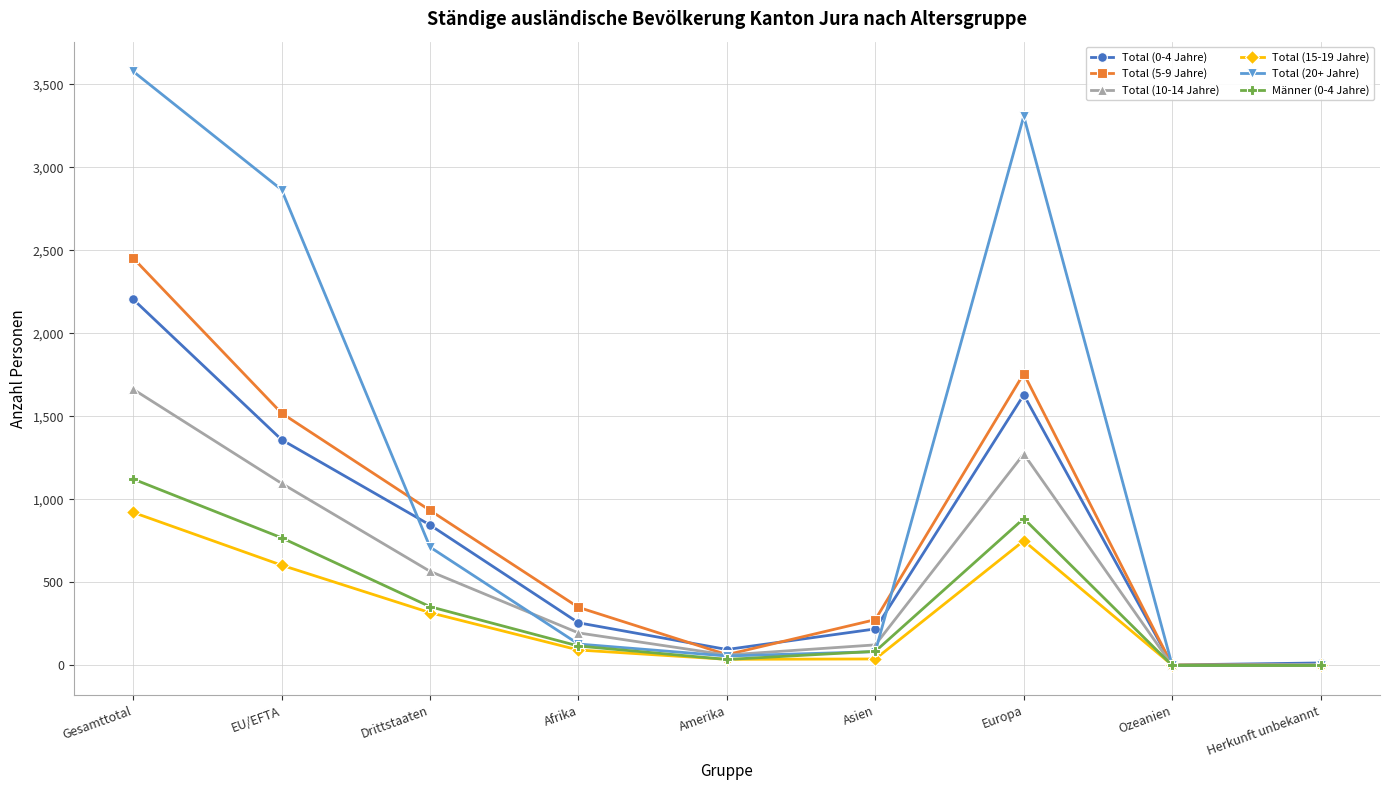

At which category does Total (5-9 Jahre) reach its first local peak?

Europa